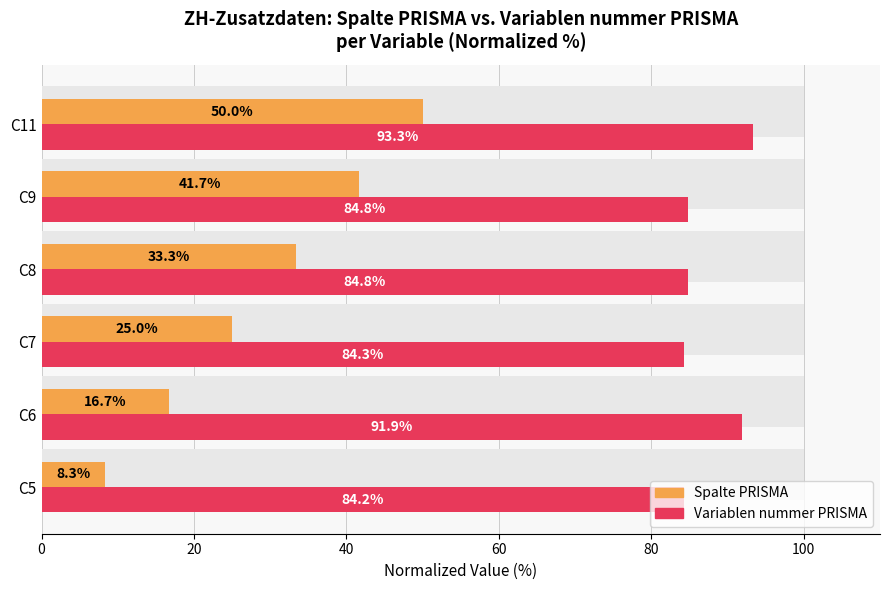

Reading right to left, extract all data points from this chart.

Spalte PRISMA: 50.0	41.7	33.3	25.0	16.7	8.3
Variablen nummer PRISMA: 93.3	84.8	84.8	84.3	91.9	84.2